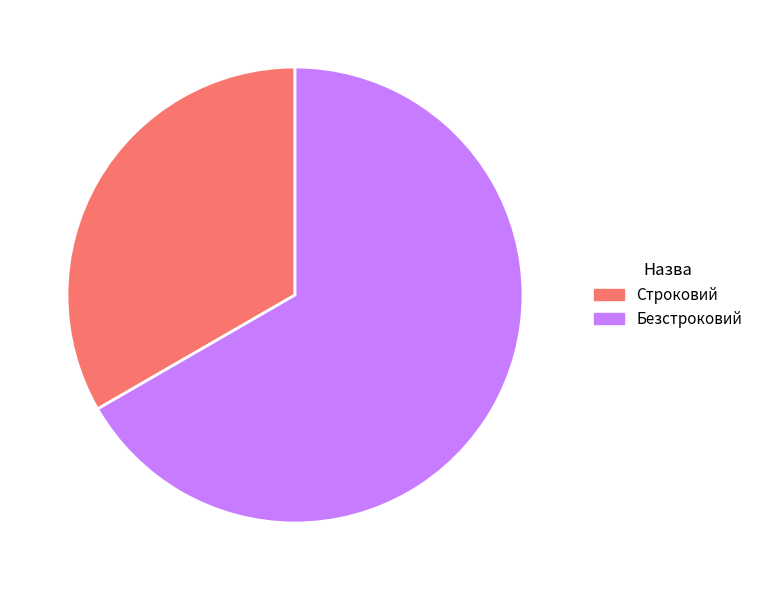

True or false: Безстроковий accounts for 67% of the total.

True